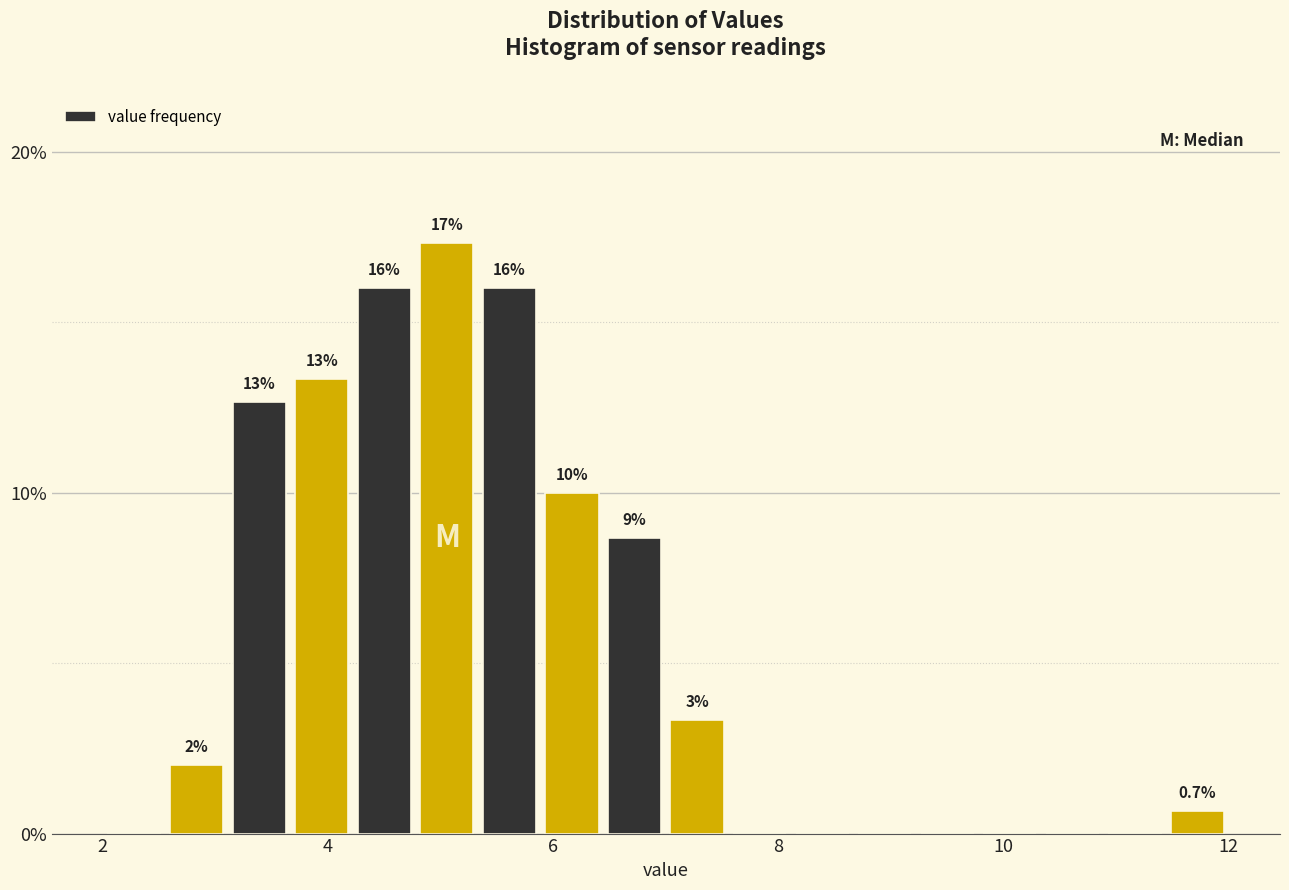

Read against the x-axis, roughly where is the centre of the tallest bar?

5.0